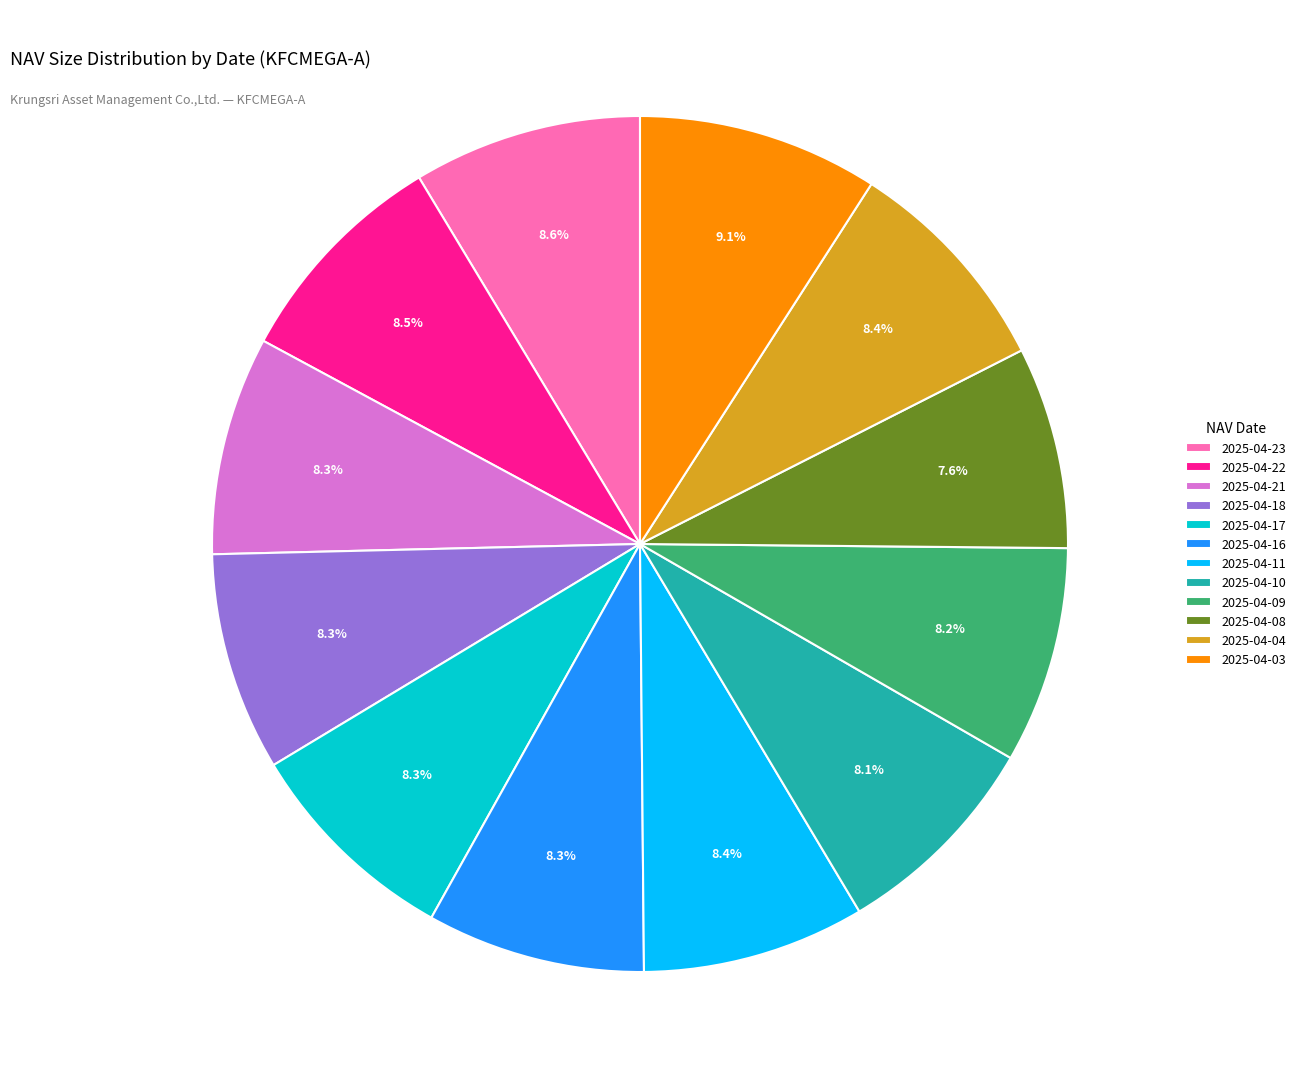

To the nearest percent, what is the average slice percentage?

8%